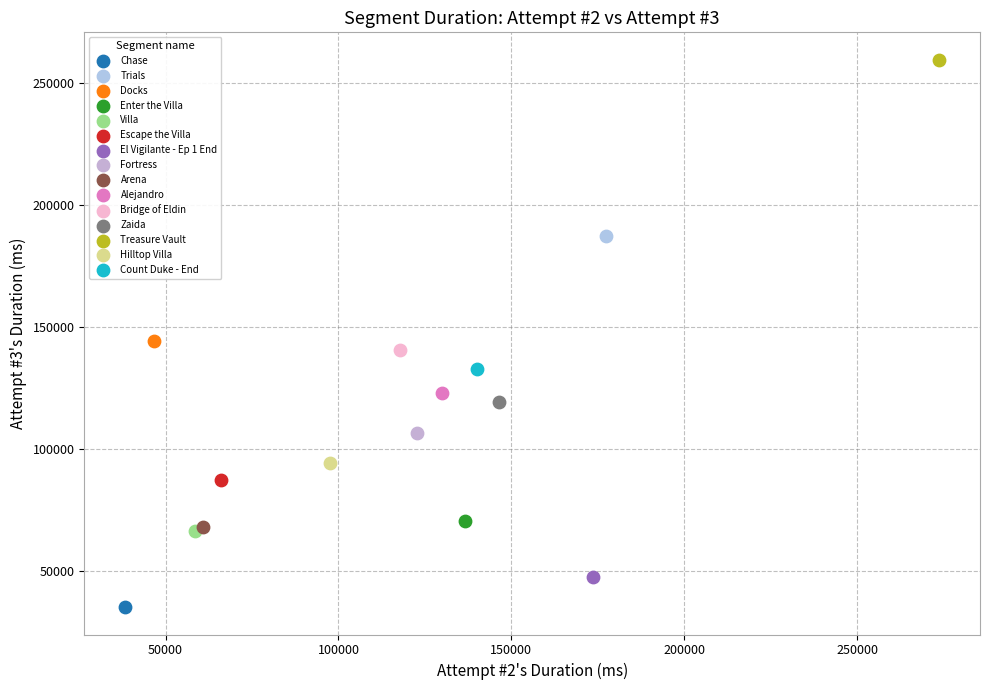

What are all the series names shown in the legend?

Chase, Trials, Docks, Enter the Villa, Villa, Escape the Villa, El Vigilante - Ep 1 End, Fortress, Arena, Alejandro, Bridge of Eldin, Zaida, Treasure Vault, Hilltop Villa, Count Duke - End